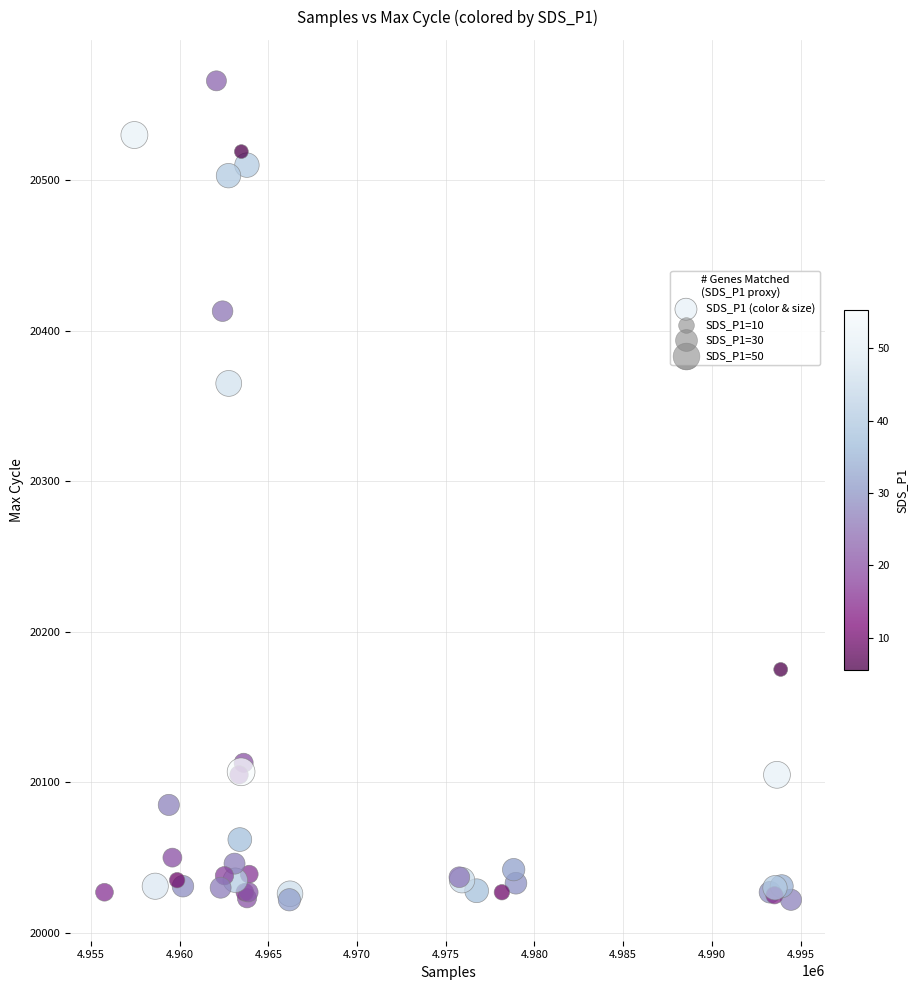

What Y value in the scatter plot is closest to 20294?

20365